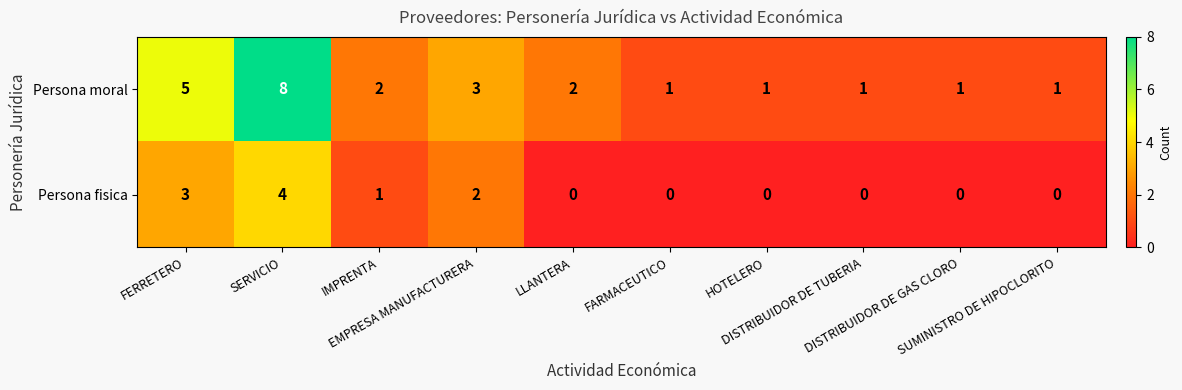

Rank the series at DISTRIBUIDOR DE GAS CLORO from highest to lowest value.

Persona moral, Persona fisica